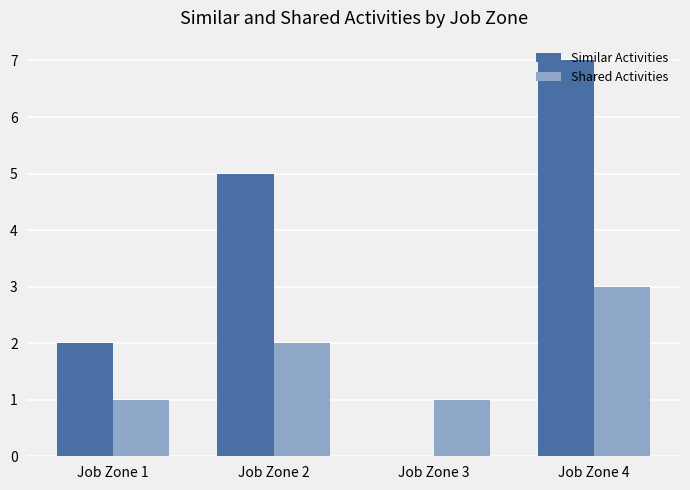

How many categories are shown in the chart?

4